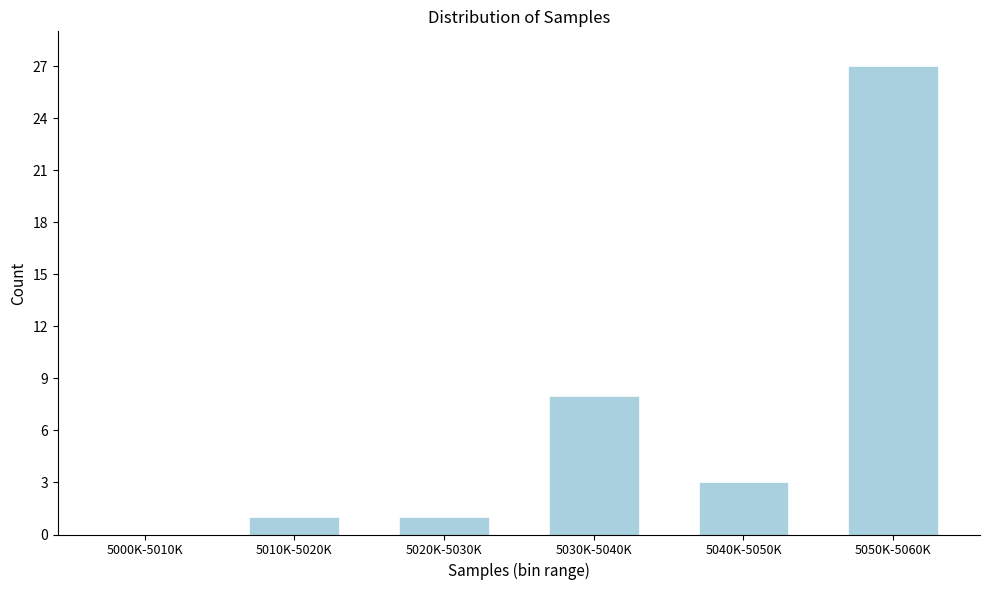

Reading right to left, what are all the values shown in this chart?

5050K-5060K=27	5040K-5050K=3	5030K-5040K=8	5020K-5030K=1	5010K-5020K=1	5000K-5010K=0